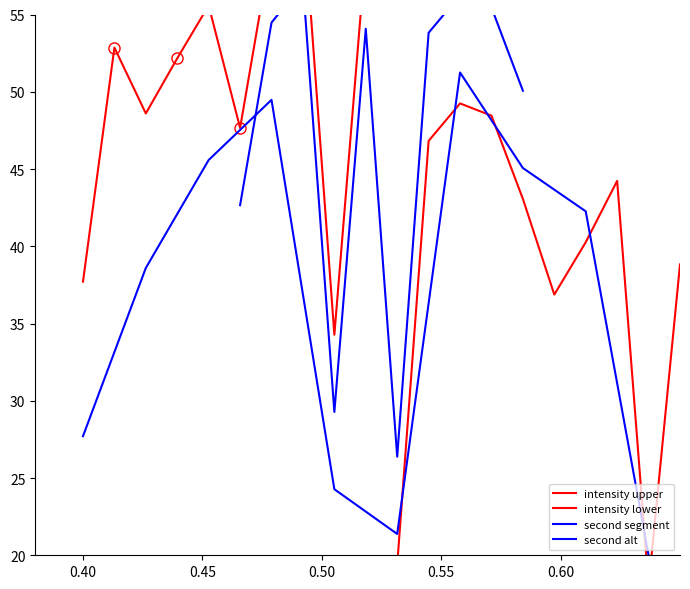

Reading left to right, transcribe all the data shown in this chart.

intensity upper: 37.7	52.9	48.6	52.2	55.6	47.7	59.5	62.0	34.3	59.1
intensity lower: 19.4	46.8	49.2	48.5	43.1	36.9	40.3	44.2	18.0	38.8
second segment: 42.7	54.5	57.0	29.3	54.1	26.4	53.8	56.2	55.5	50.1
second alt: 27.7	38.6	45.6	49.5	24.3	21.4	51.2	45.1	42.3	20.0